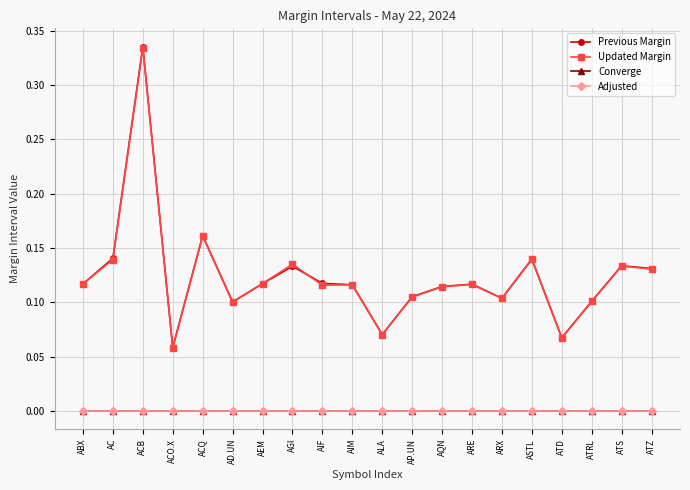

Which series has the widest spread of values?

Previous Margin